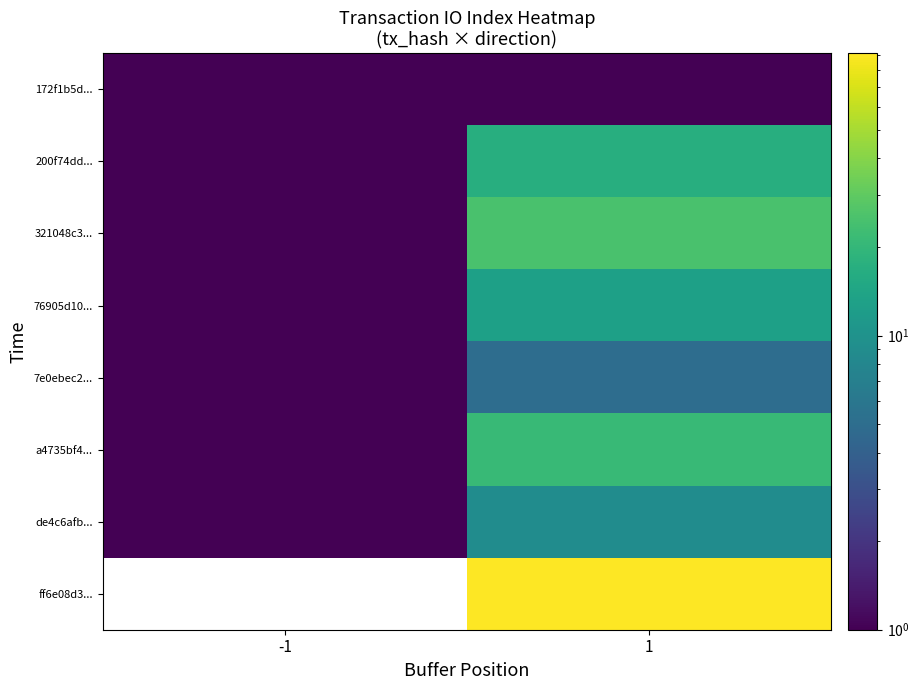

What is the total value across all series at 1?

182